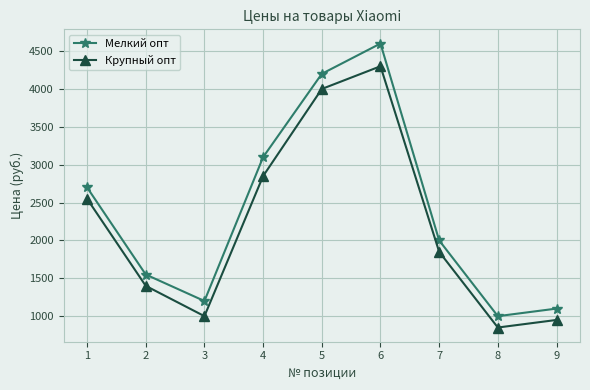

How many data points does each series have?

9